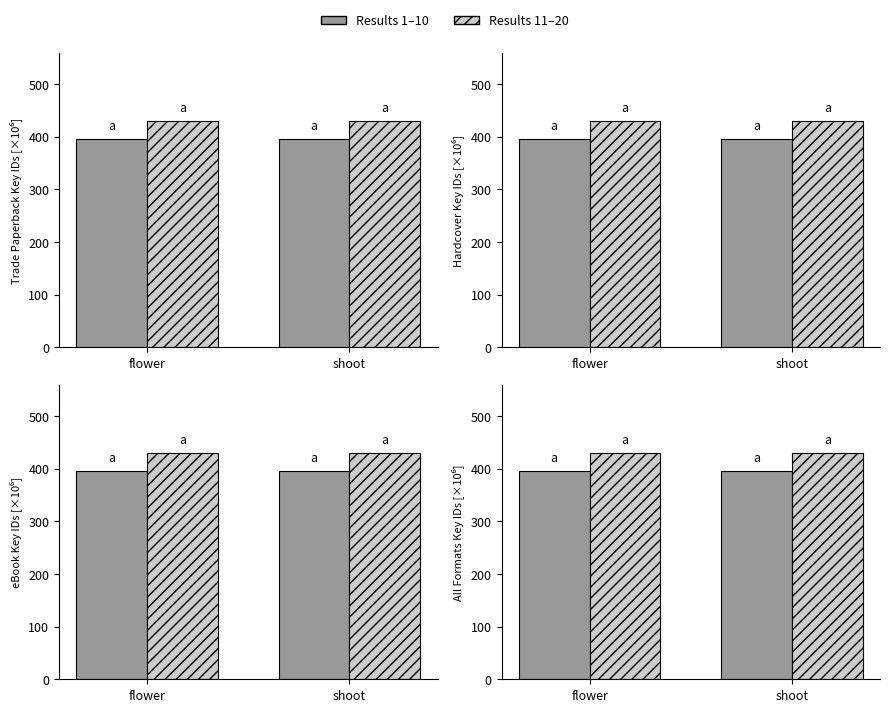

True or false: Results 11–20 has a value of 727.1 at flower.

False